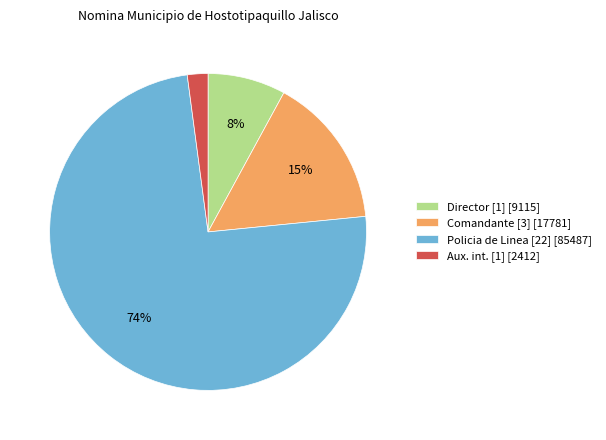

Which slice is the smallest?

Aux. int. [1] [2412]